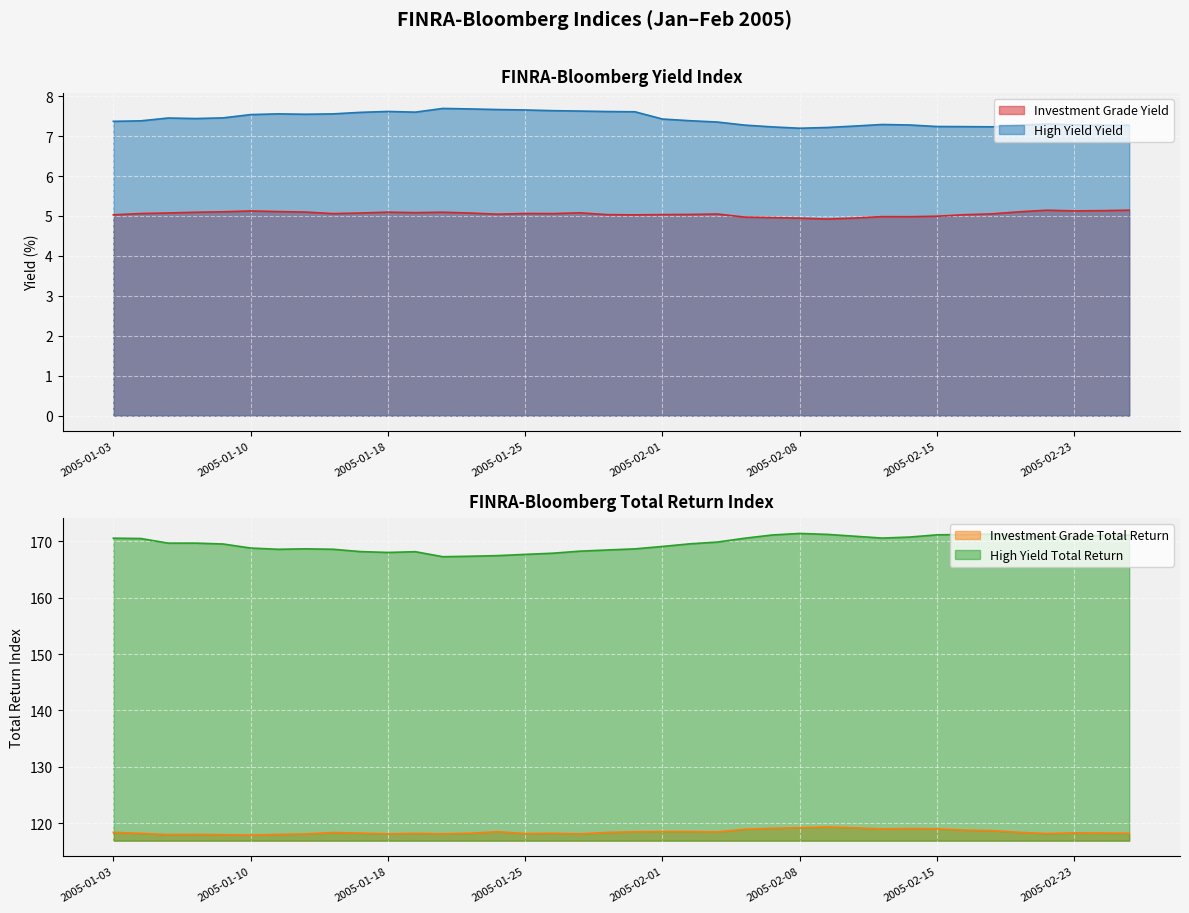

Which series changed the most between 2005-01-03 and 2005-01-26?

High Yield Total Return